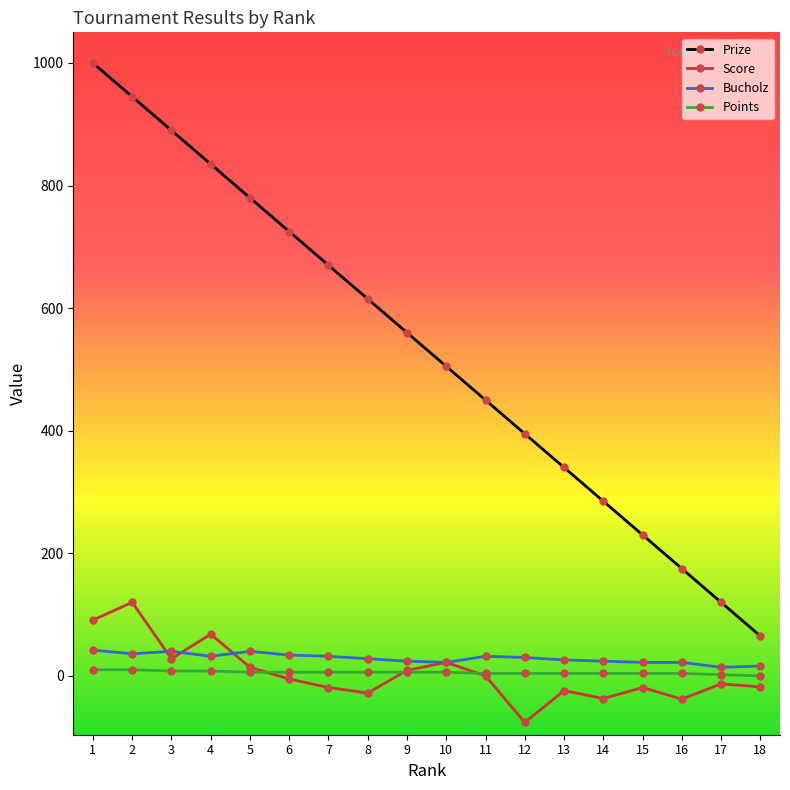

What is the minimum value shown in the chart?

-76